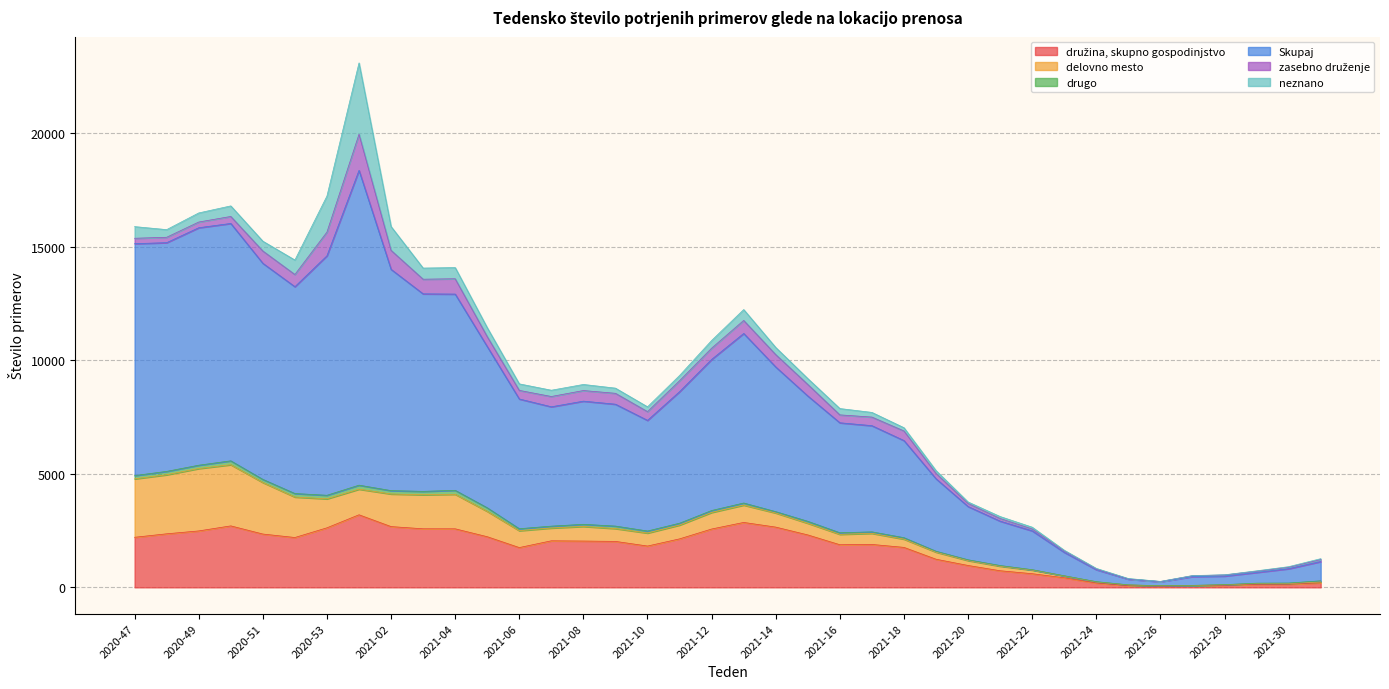

True or false: drugo has more than 2 points higher than both neighbors.

True